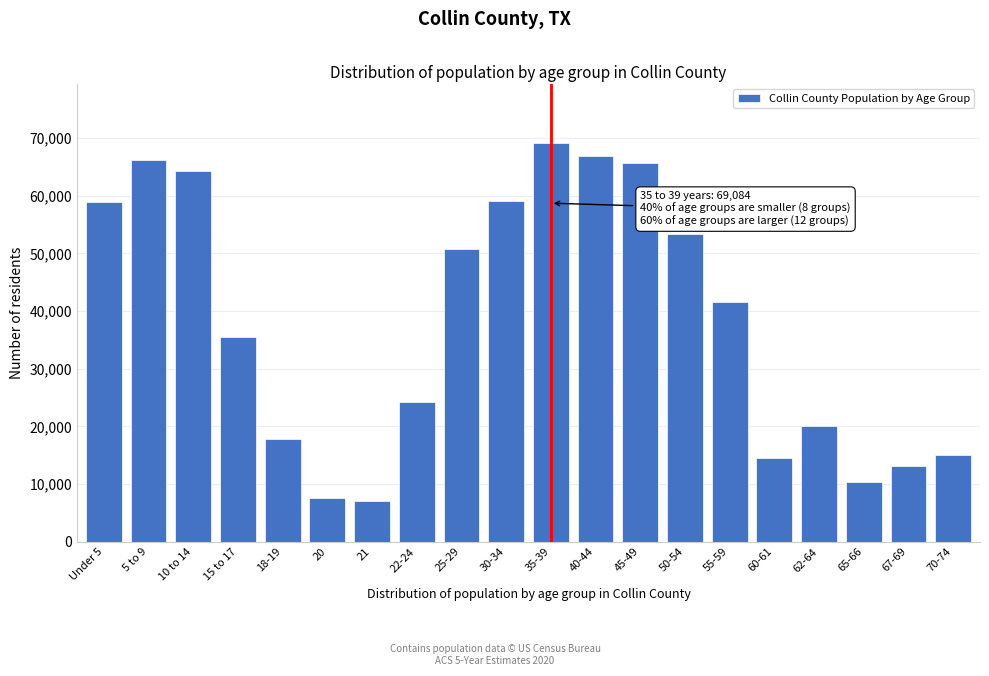

What is the sum of the values at Under 5 and 40-44?

125672